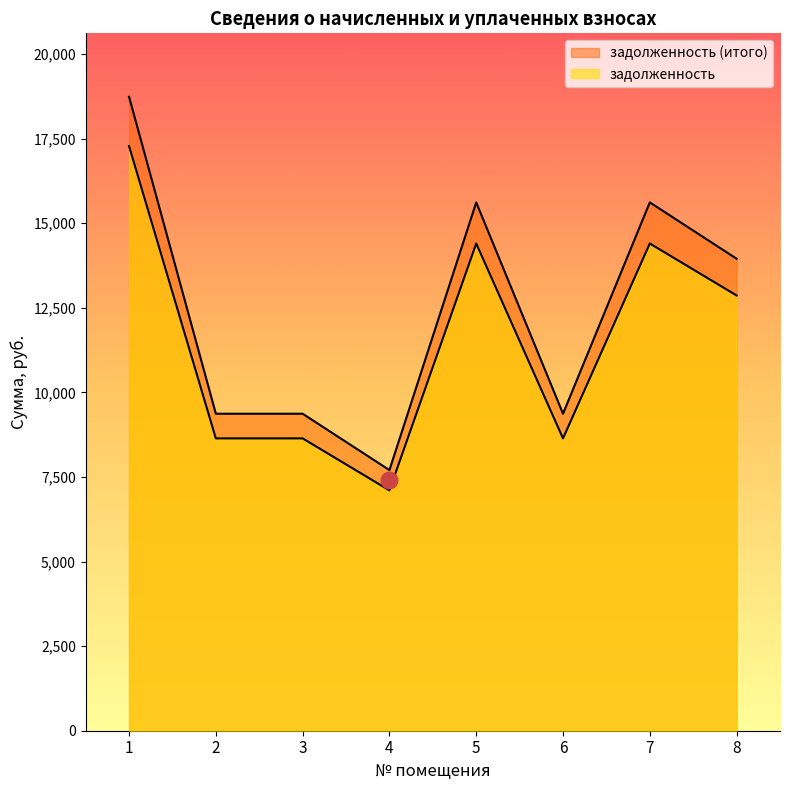

What are all the series names shown in the legend?

задолженность, задолженность (итого)